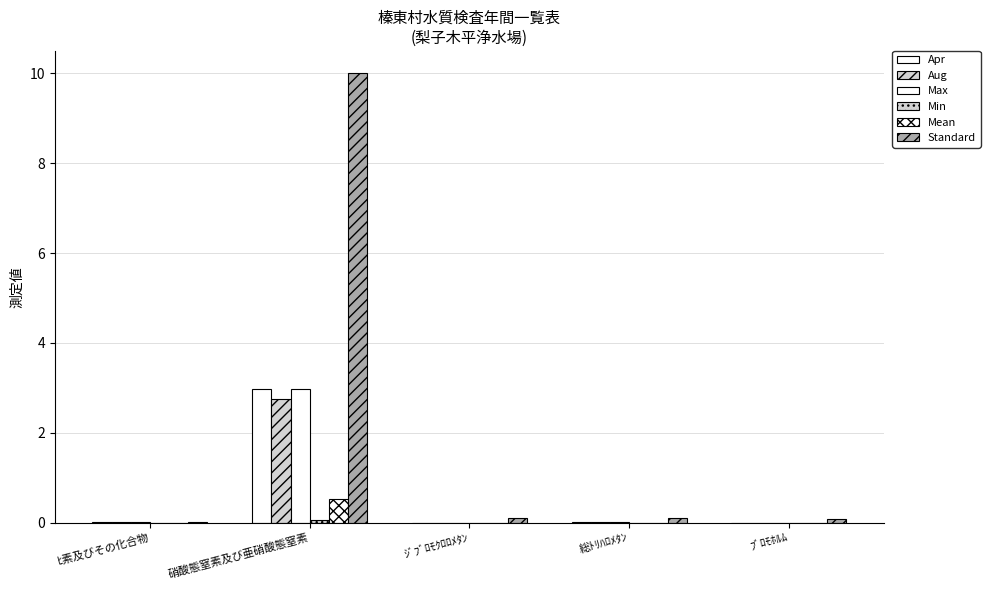

What is the label of the 1st bar from the left?

ﾋ素及びその化合物